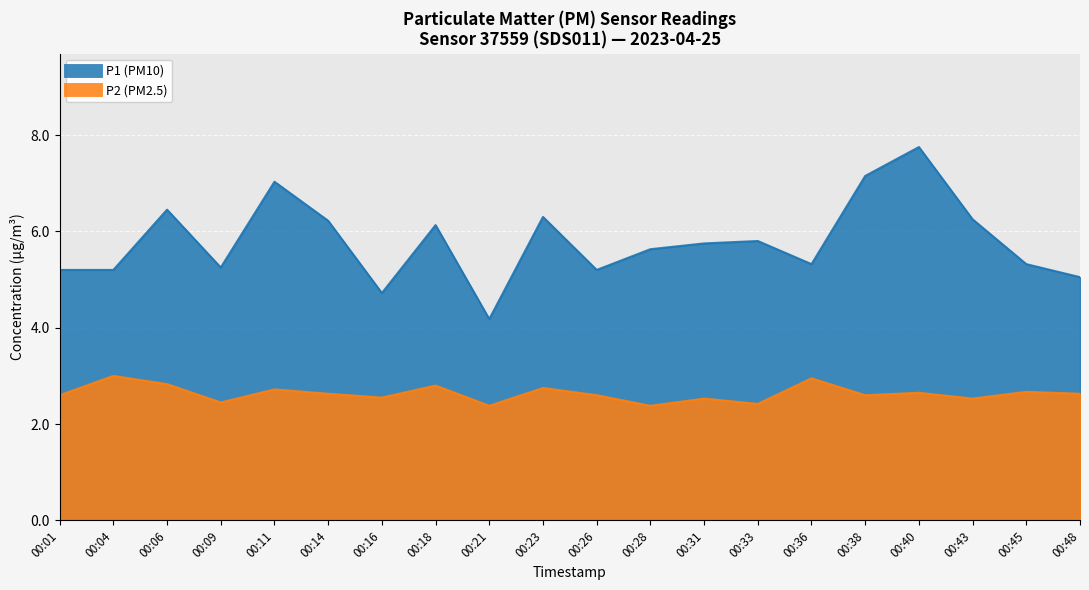

At which category is the sum across all series the highest?

00:40